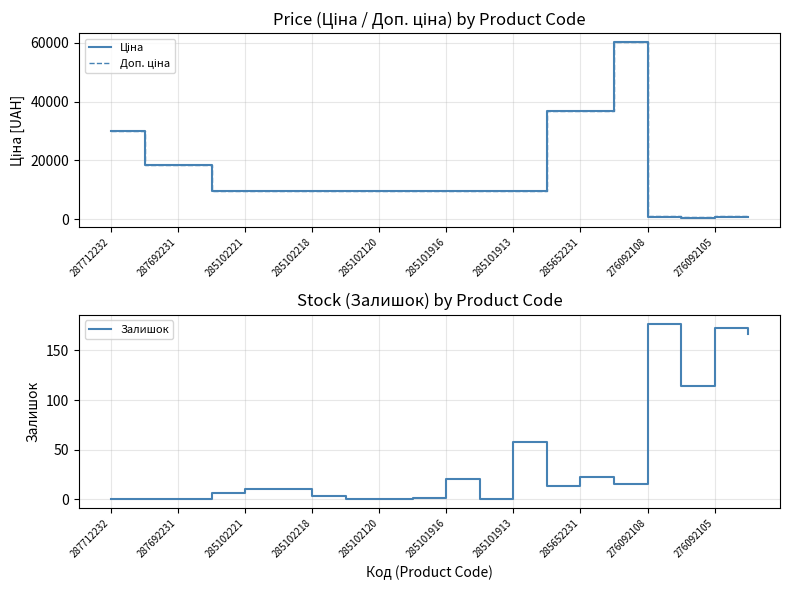

Which series has the largest range (max minus min)?

Ціна